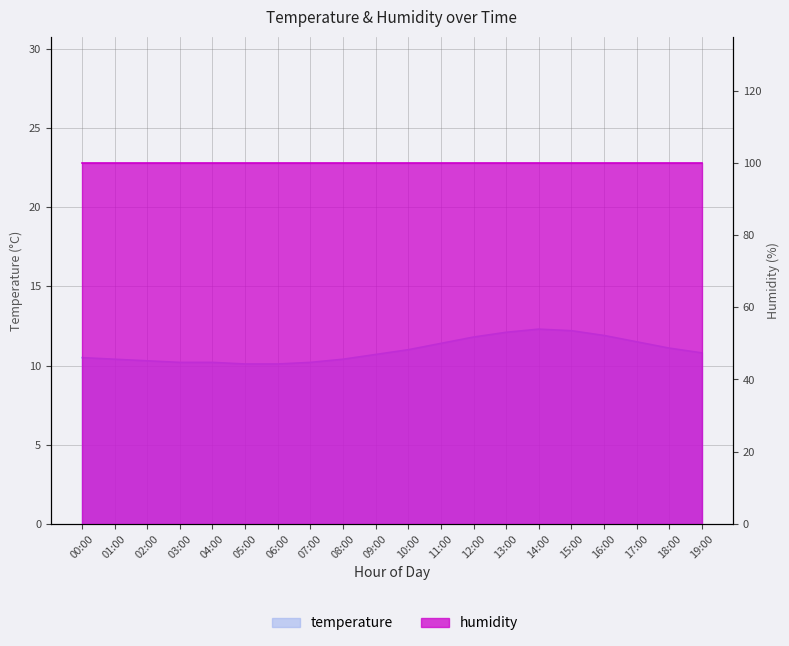

Rank the categories by value from highest to lowest.

14:00, 15:00, 13:00, 16:00, 12:00, 17:00, 11:00, 18:00, 10:00, 19:00, 09:00, 00:00, 01:00, 08:00, 02:00, 03:00, 04:00, 07:00, 05:00, 06:00